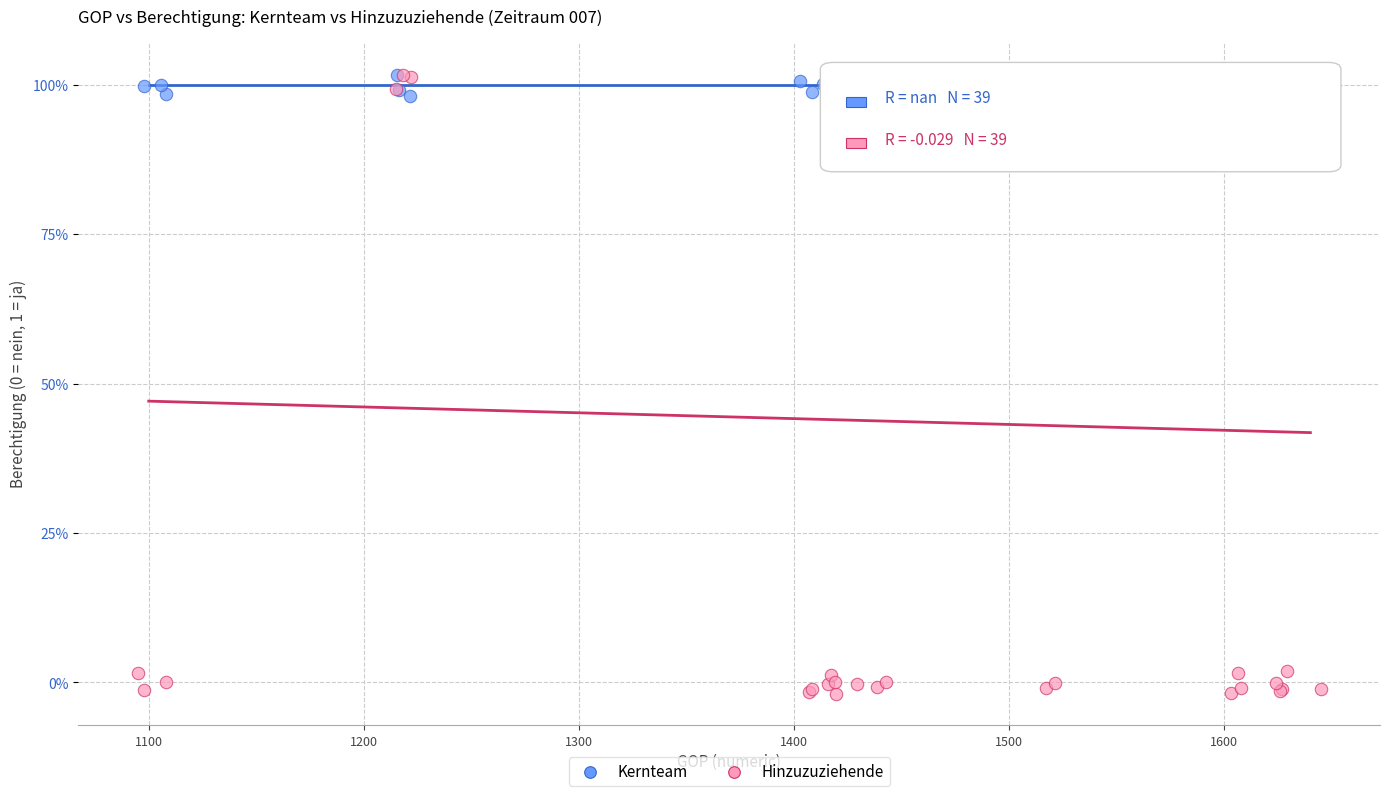

Which series reaches the minimum Y coordinate?

Hinzuzuziehende